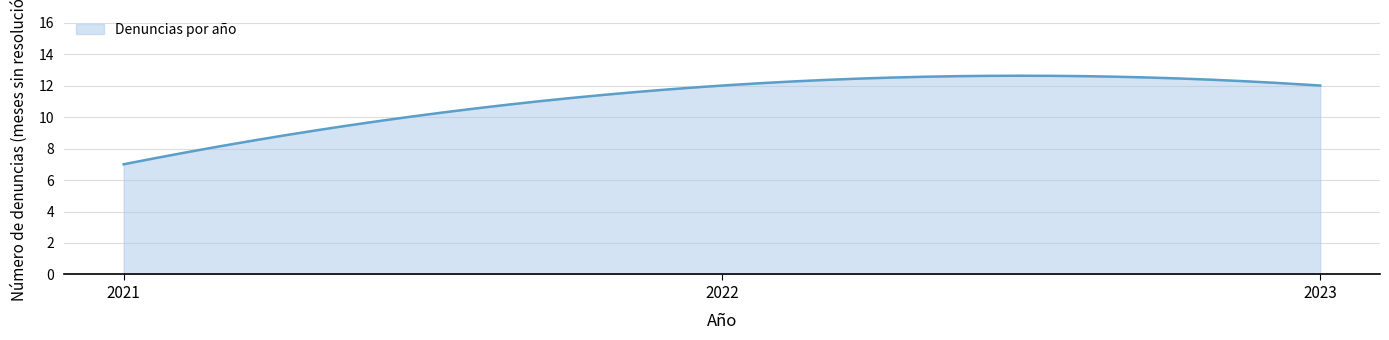

What is the minimum value shown in the chart?

7.0